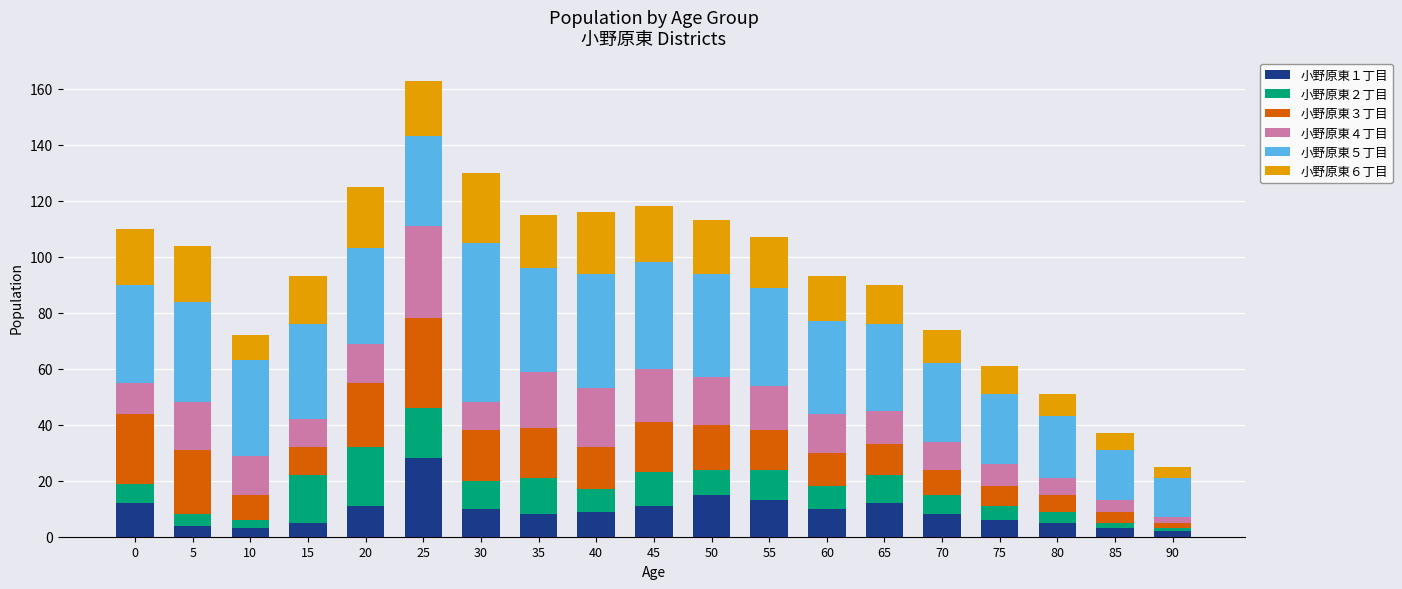

What is the total value across all series at 60?

93